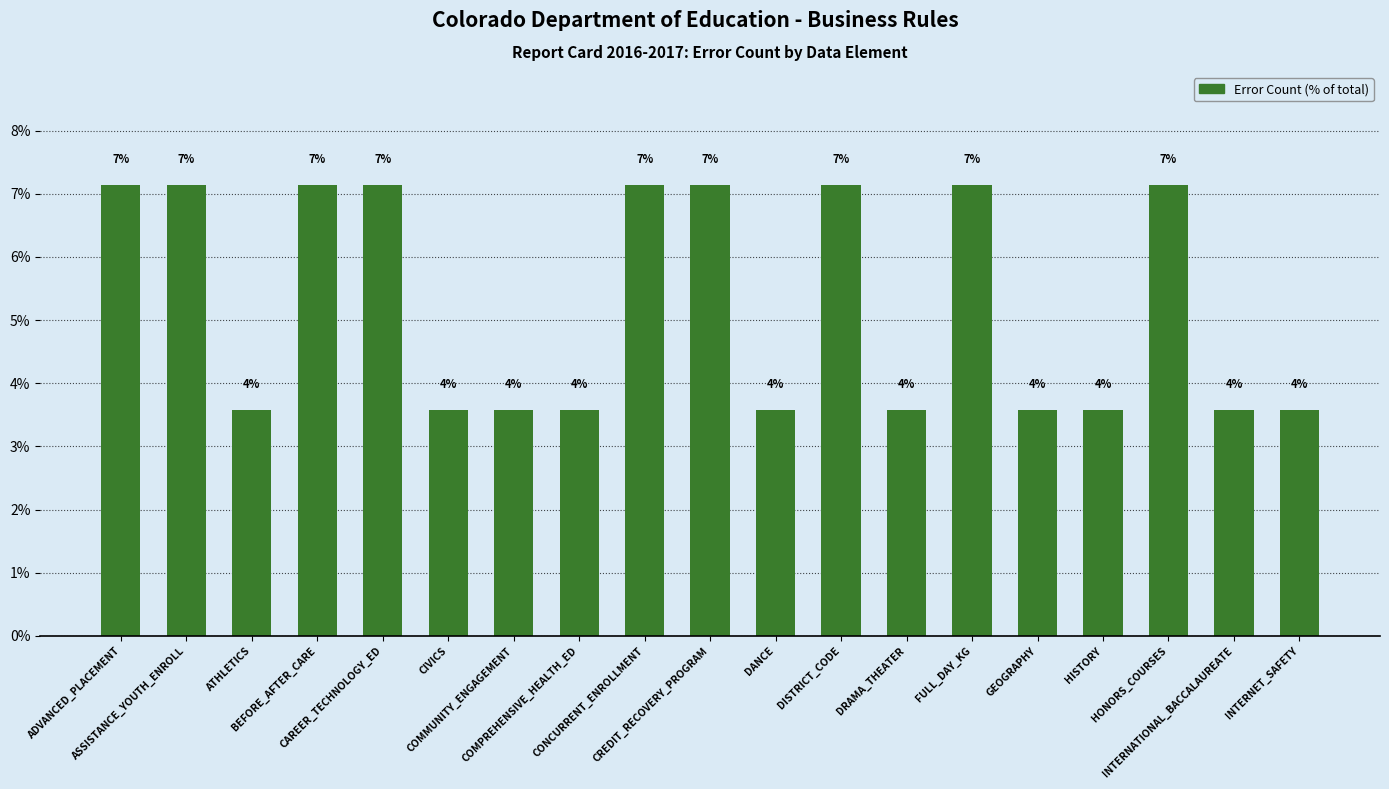

Does the chart contain any negative values?

No